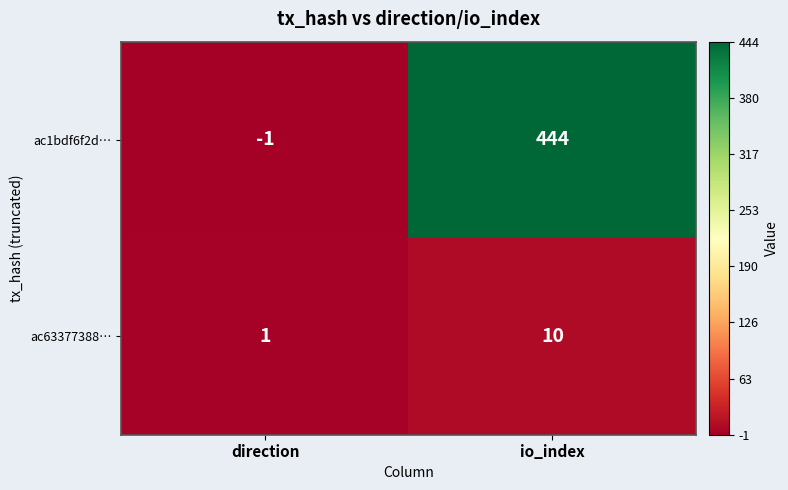

Reading right to left, list all the values displayed in this chart.

ac1bdf6f2d…: 444	-1
ac63377388…: 10	1